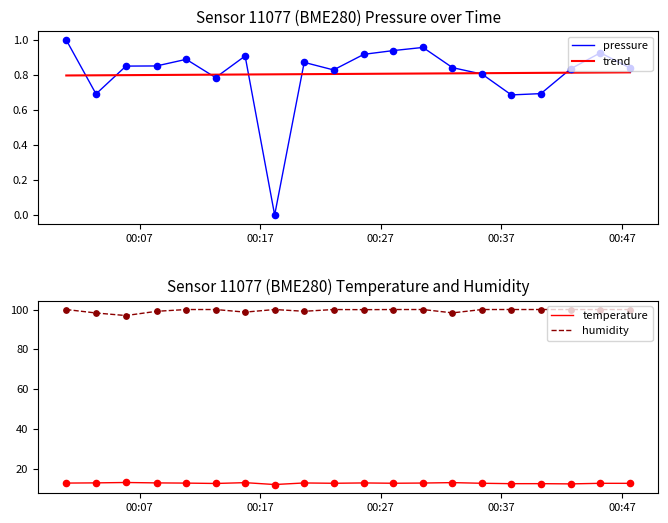

True or false: temperature and humidity cross at least once.

False